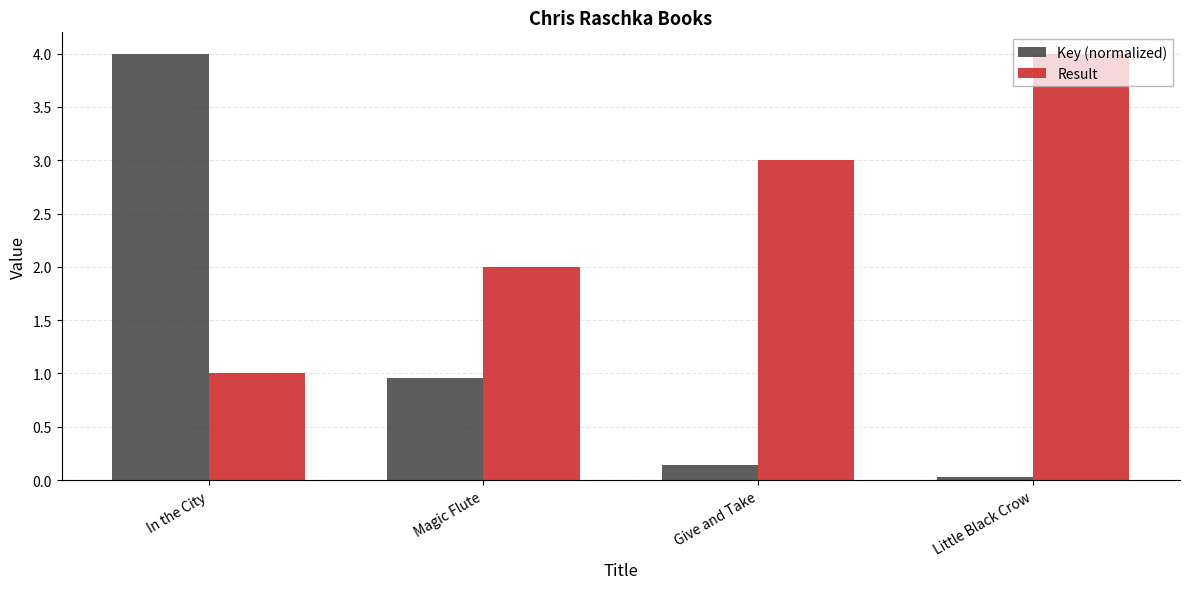

What is the label of the 1st bar from the left?

In the City